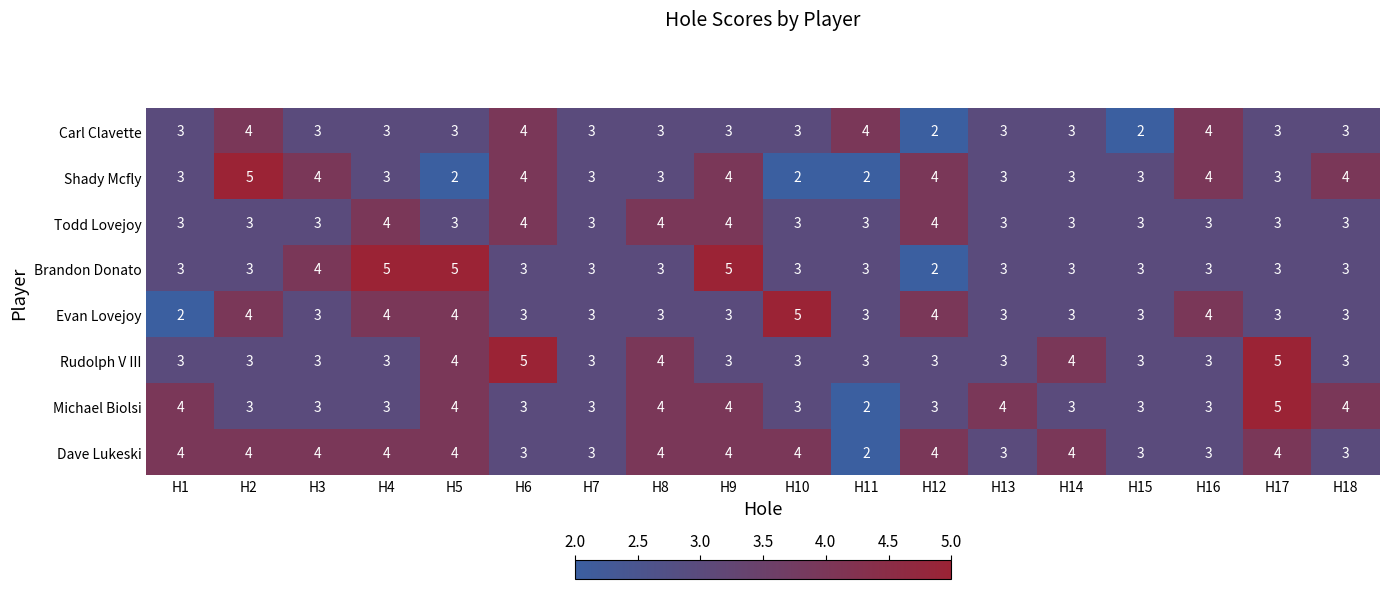

Which category has the lowest value in the Dave Lukeski series?

H11